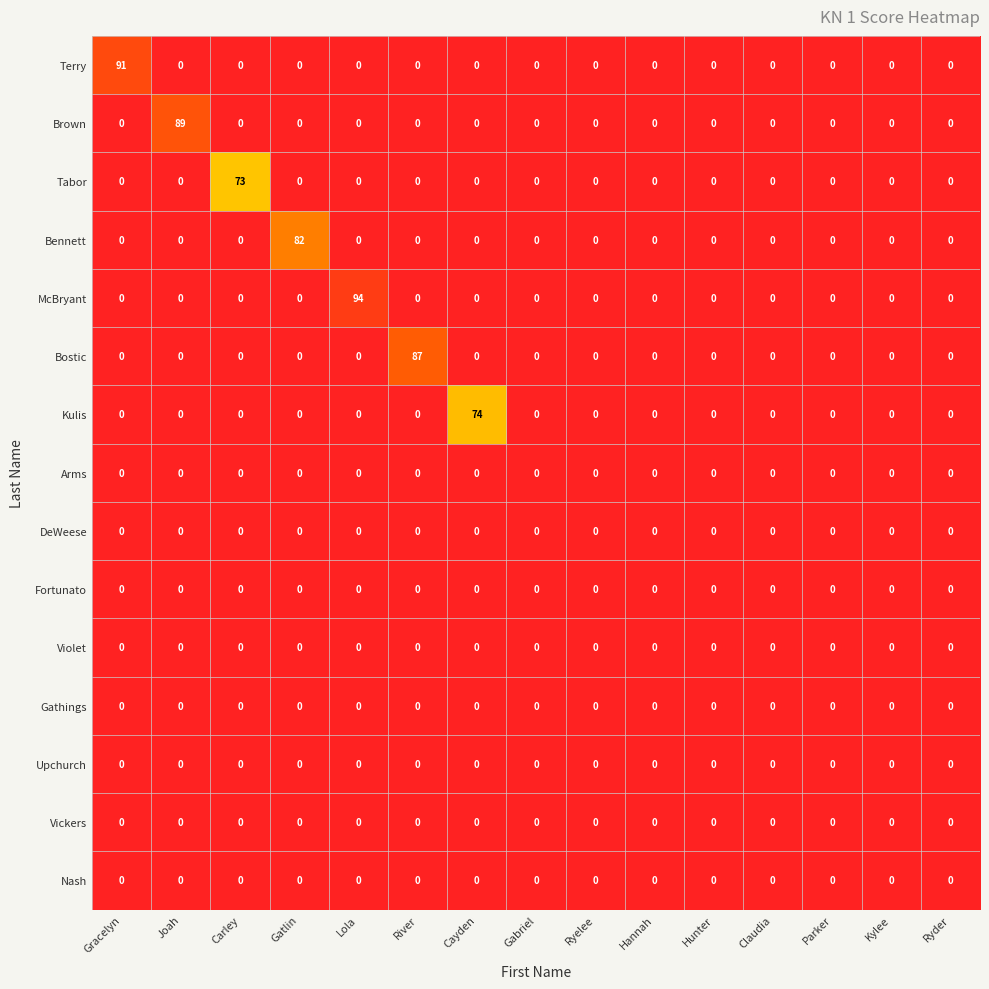

The value of Violet at Kylee is 0. True or false?

True